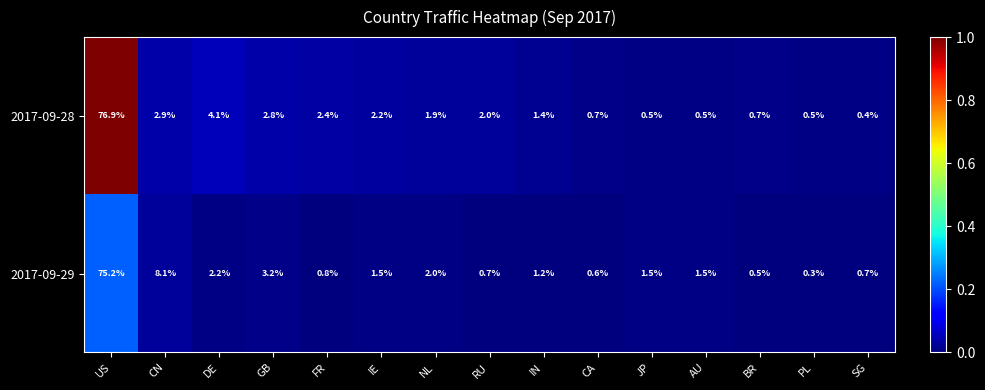

Reading left to right, extract all data points from this chart.

2017-09-28: 76.9	2.9	4.1	2.8	2.4	2.2	1.9	2.0	1.4	0.7	0.5	0.5	0.7	0.5	0.4
2017-09-29: 75.2	8.1	2.2	3.2	0.8	1.5	2.0	0.7	1.2	0.6	1.5	1.5	0.5	0.3	0.7